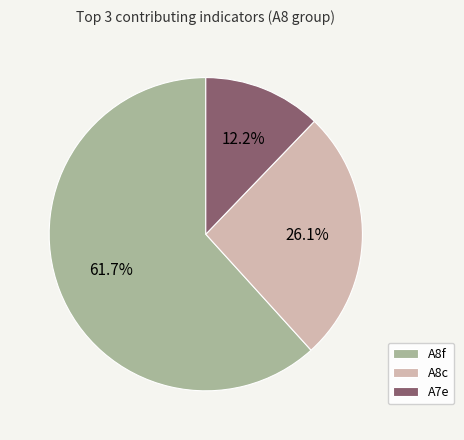

To the nearest percent, what is the average slice percentage?

33%